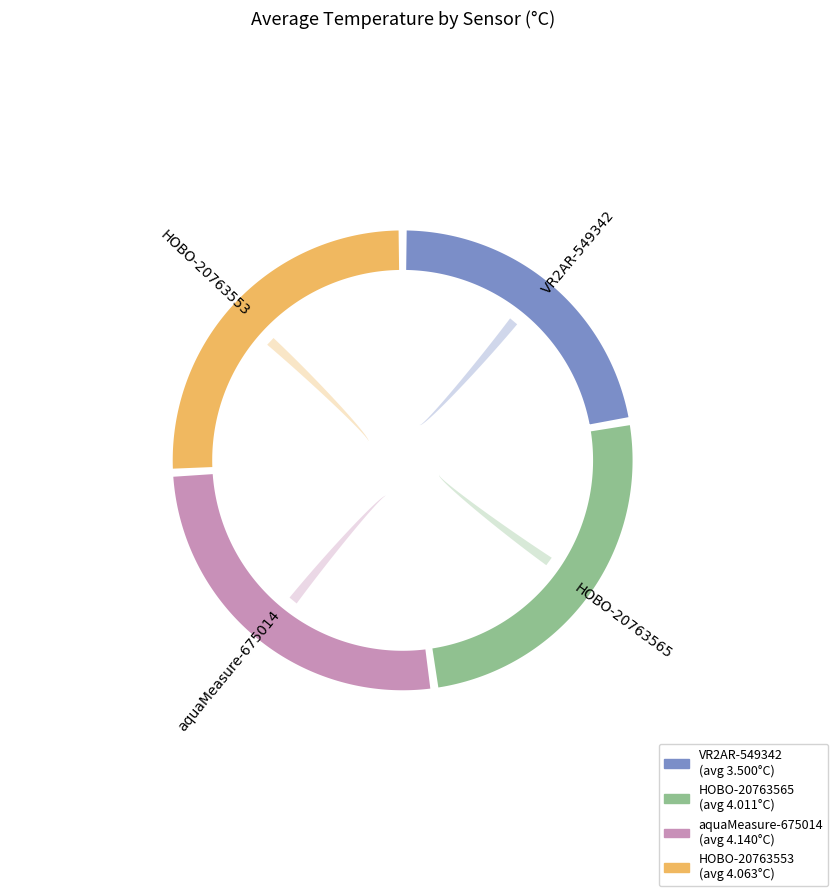

Does HOBO-20763565 account for over 50% of the chart?

No